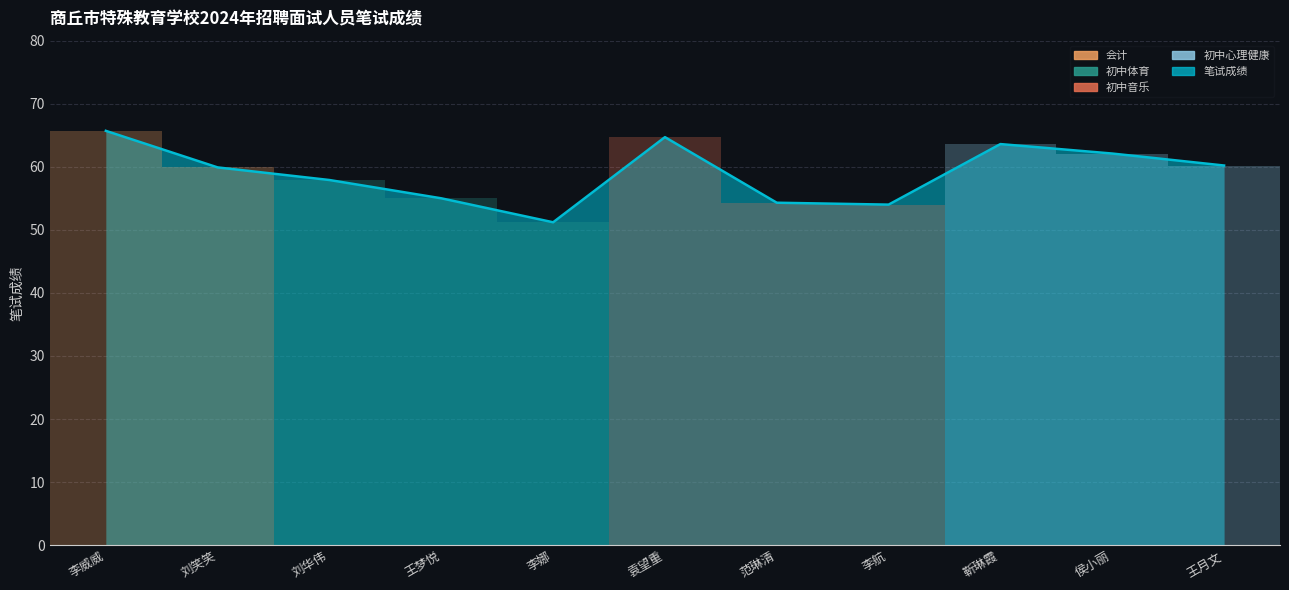

Which category has the lowest value across all series?

李娜